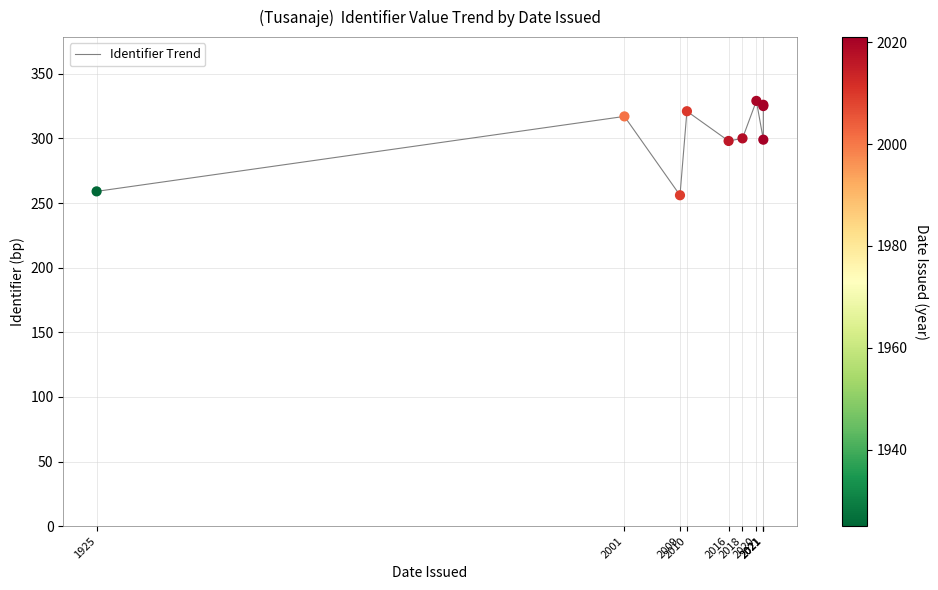

What is the change in value from 2020 to 2021?

-4